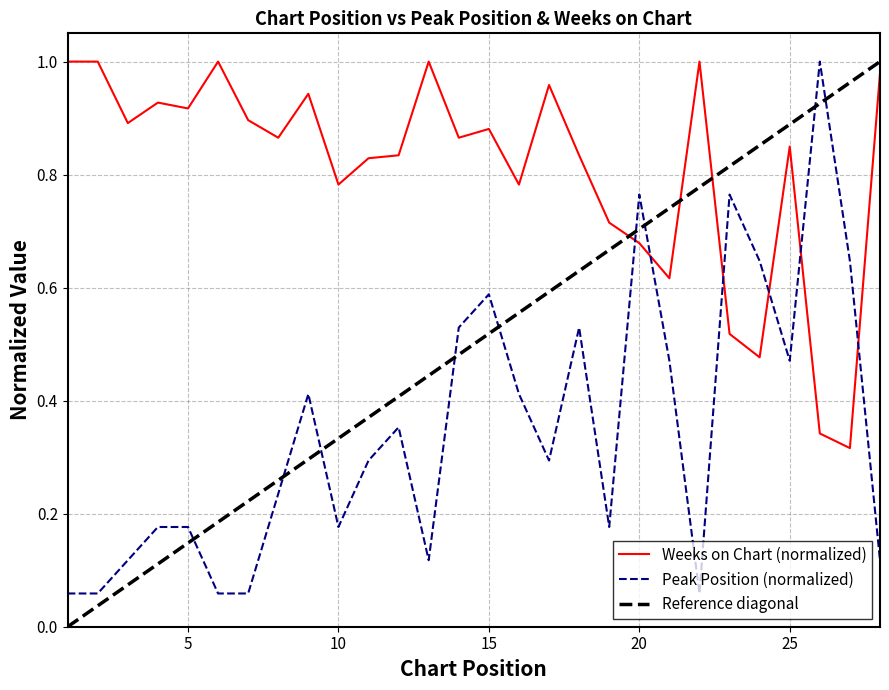

What is the difference between the maximum and minimum values in the Weeks on Chart series?

0.7